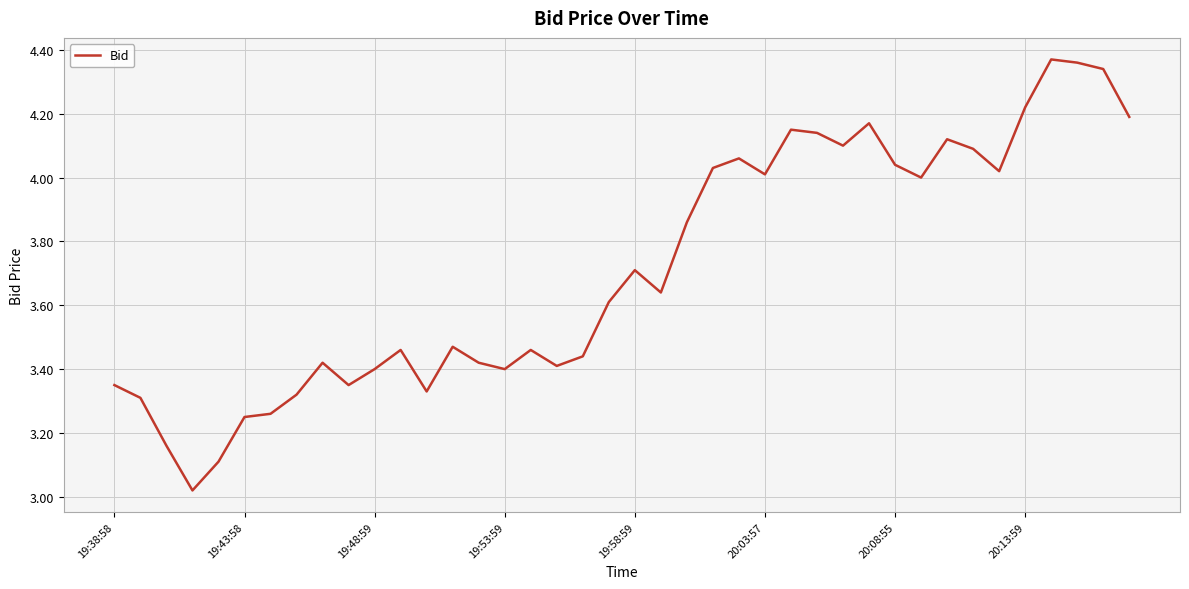

Count the number of data series in this chart.

1